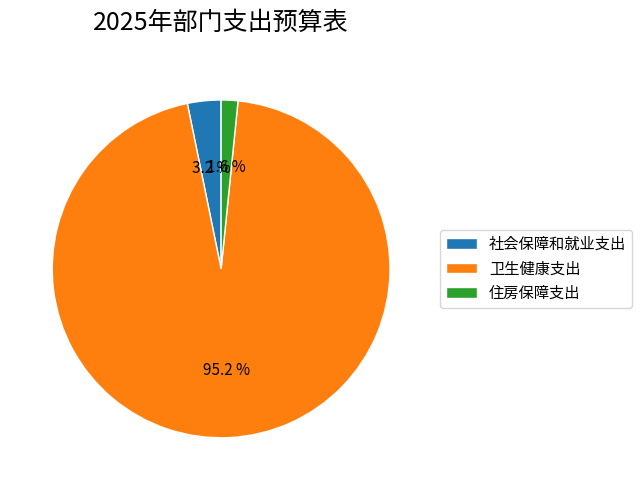

To the nearest percent, what is the average slice percentage?

33%